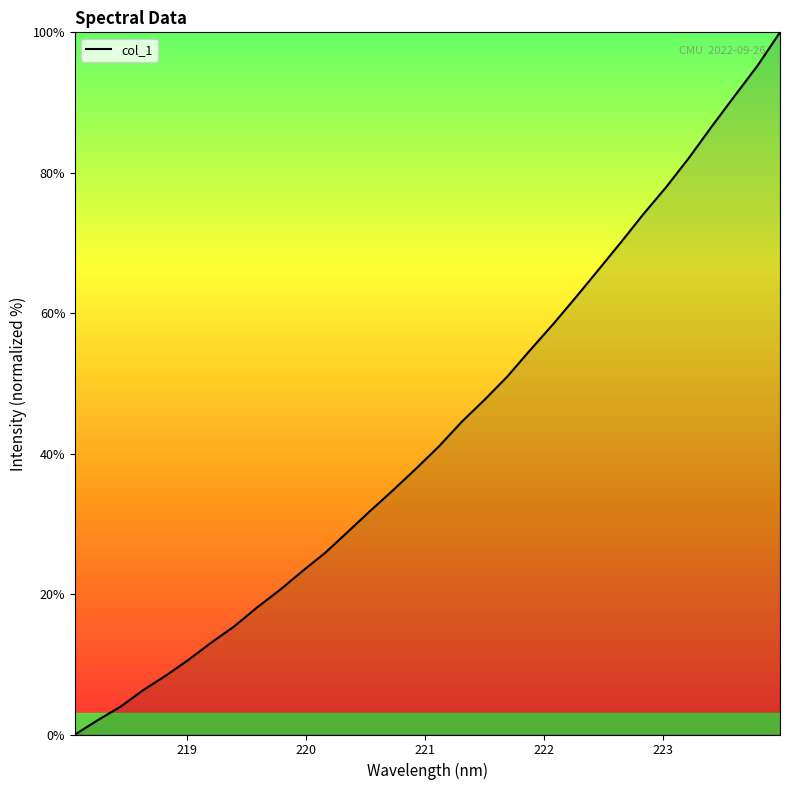

How many values are below 41?

16